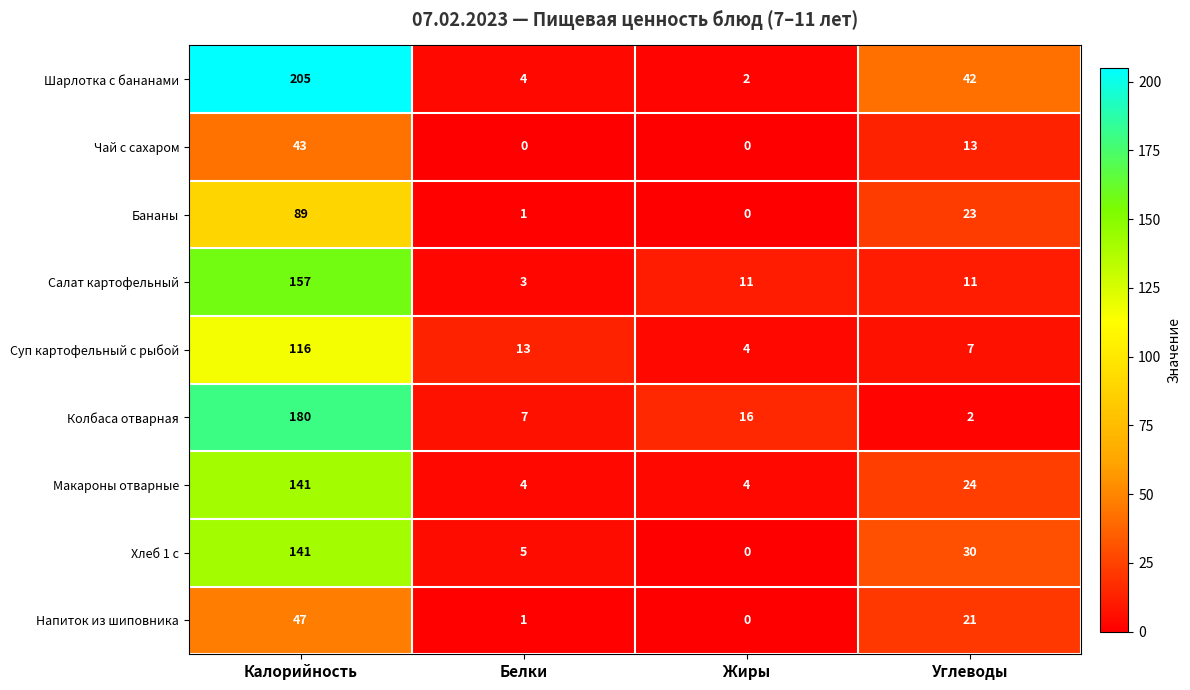

Which category has the lowest value in the Суп картофельный с рыбой series?

Жиры